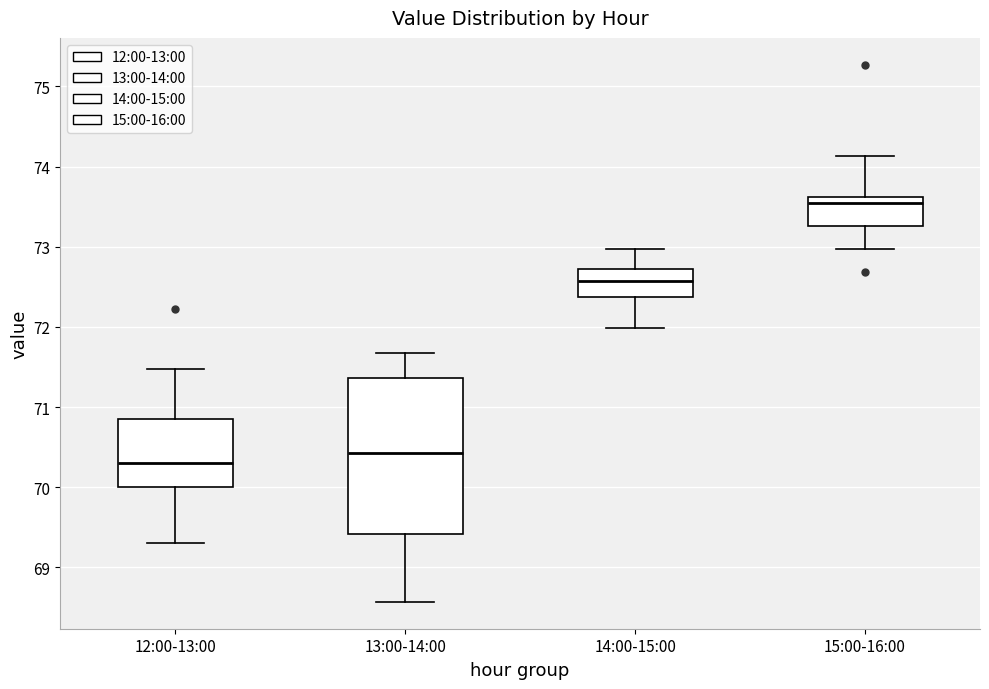

Which box is the tallest, from its lower edge to its upper edge?

13:00-14:00